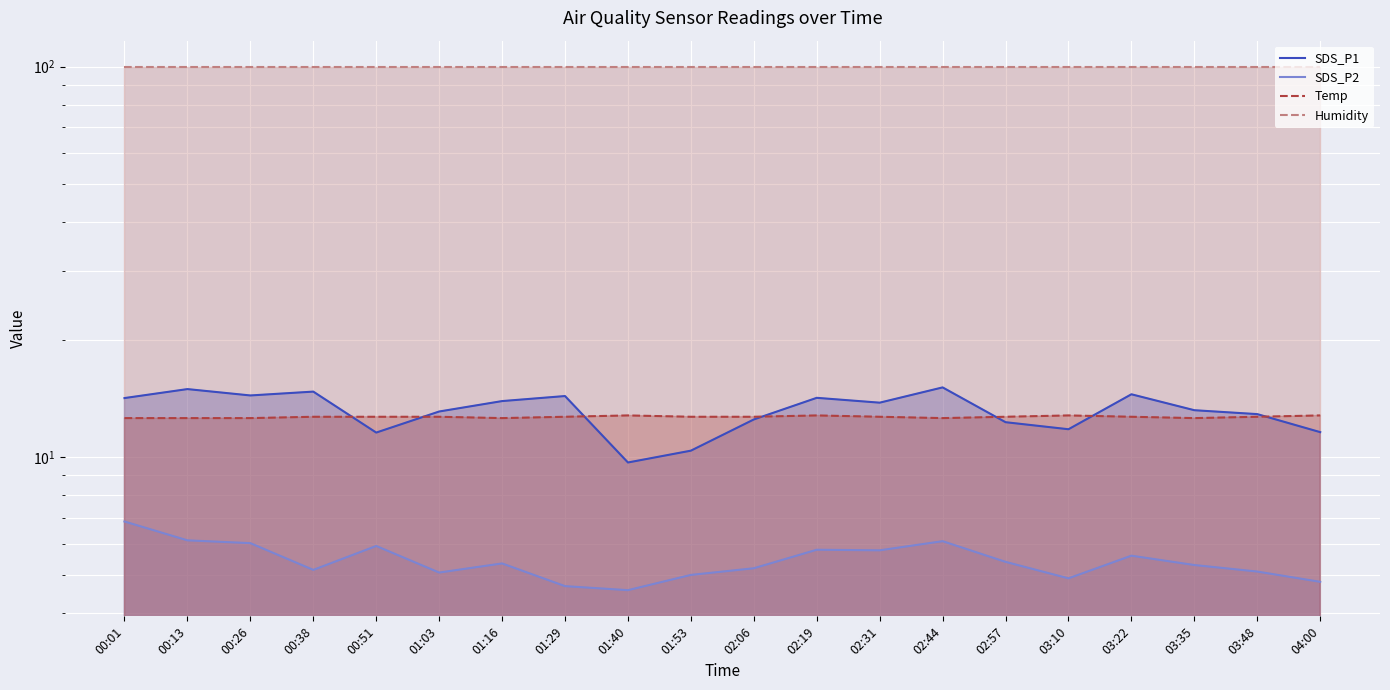

True or false: SDS_P1 and Humidity intersect in this chart.

False